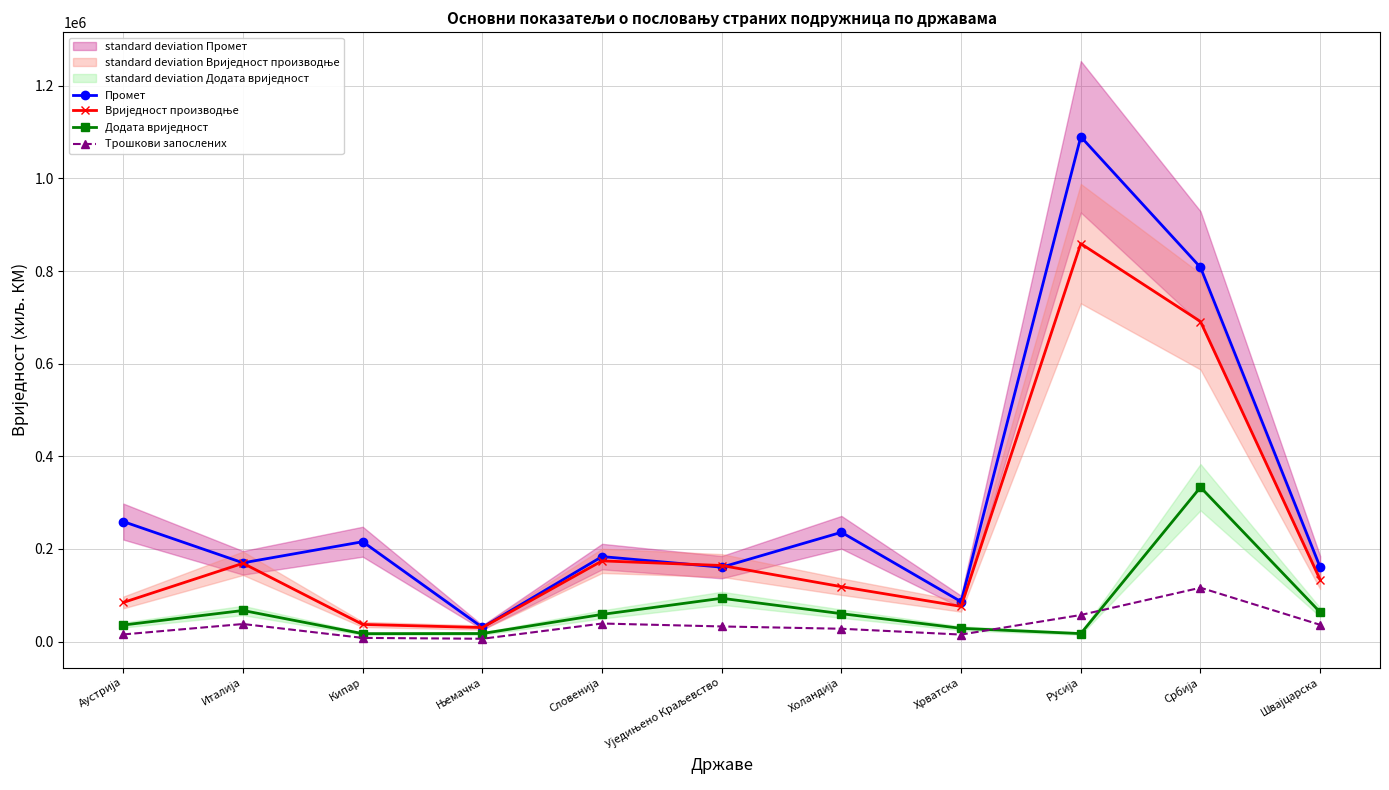

What are all the series names shown in the legend?

Промет, Вриједност производње, Додата вриједност, Трошкови запослених